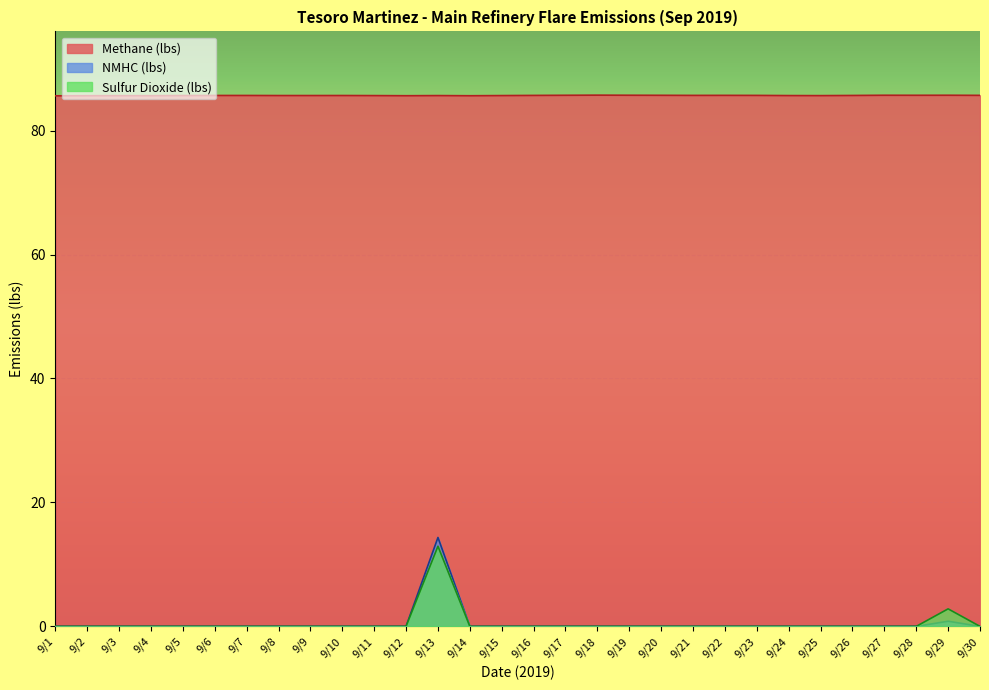

Which category has the lowest value in the Sulfur Dioxide (lbs) series?

9/1